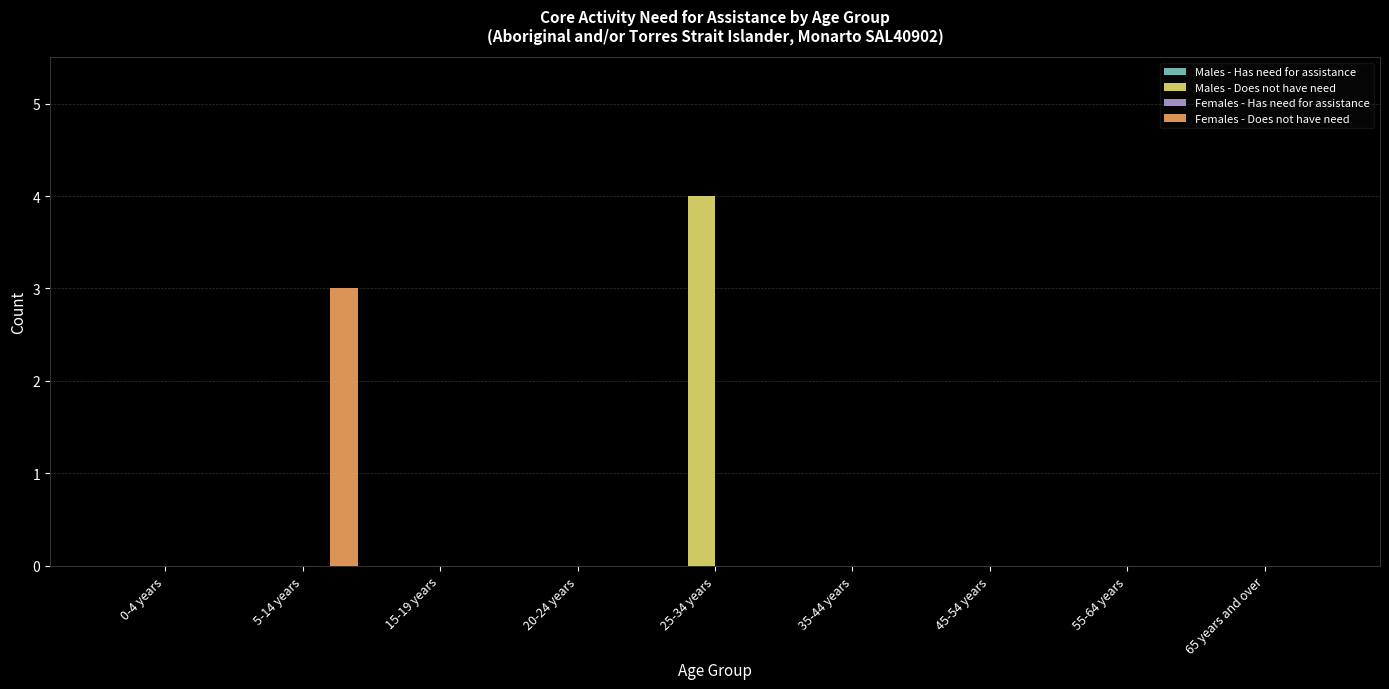

Reading left to right, transcribe all the data shown in this chart.

Males - Does not have need: 0-4 years=0	5-14 years=0	15-19 years=0	20-24 years=0	25-34 years=4	35-44 years=0	45-54 years=0	55-64 years=0	65 years and over=0
Females - Does not have need: 0-4 years=0	5-14 years=3	15-19 years=0	20-24 years=0	25-34 years=0	35-44 years=0	45-54 years=0	55-64 years=0	65 years and over=0